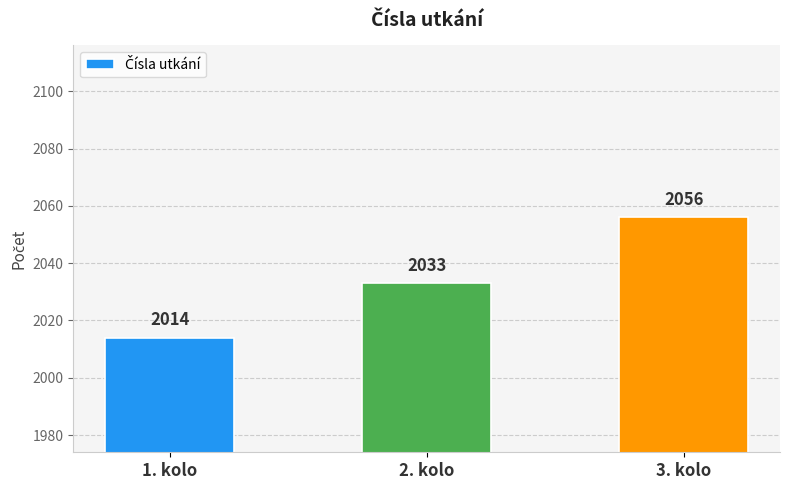

True or false: the data shows 2847 at 3. kolo.

False